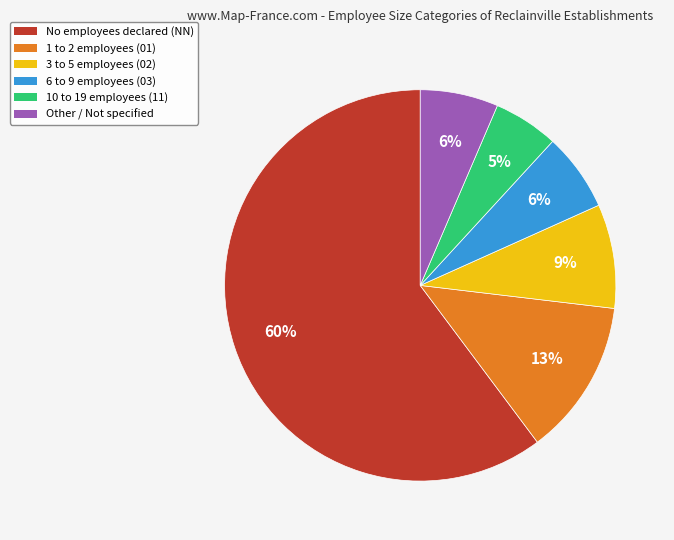

Count the number of slices in the pie.

6